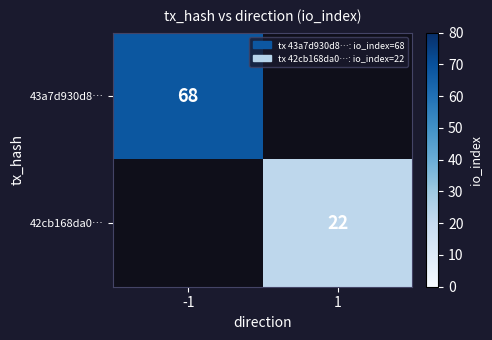

The 42cb168da0… series shows 22 at 1. True or false?

True